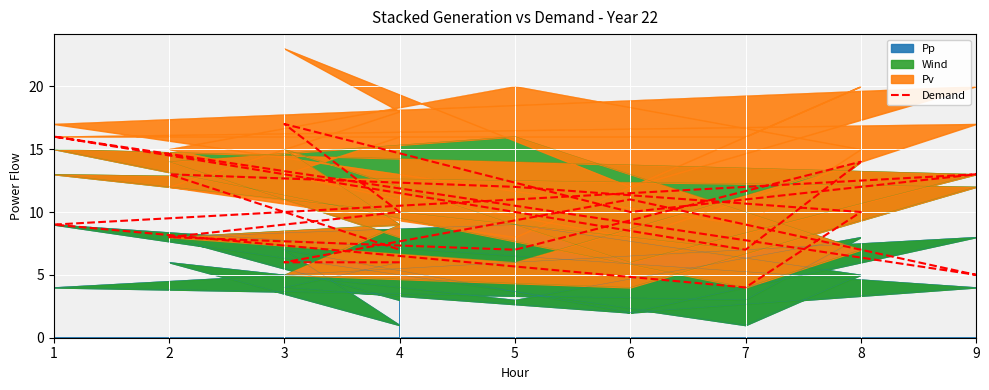

Reading left to right, what are all the values shown in this chart?

6	6	11	5	16	7	14	7	8	10	17	10	13	9	4	10	12	13	7